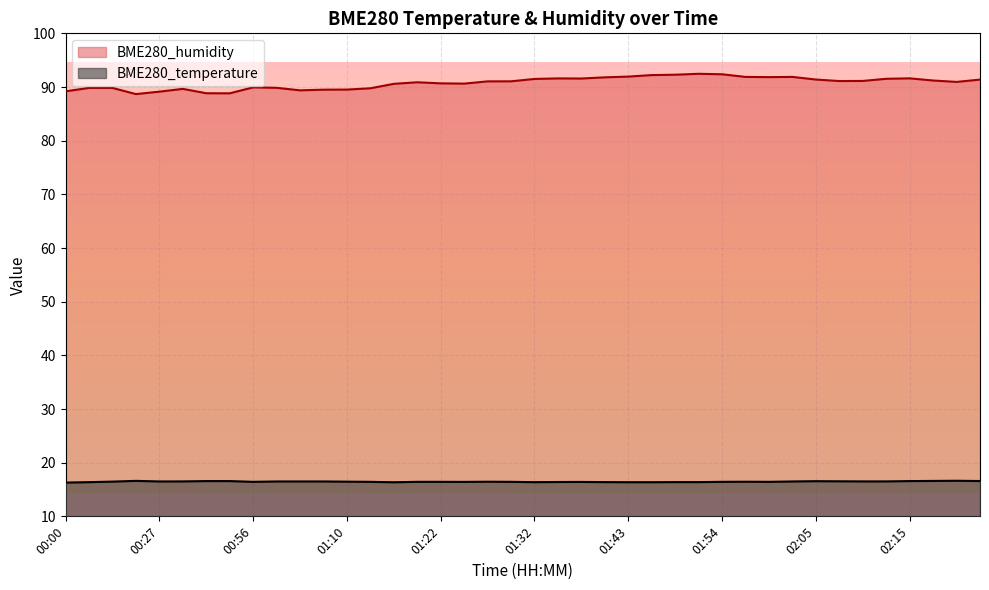

What is the highest value of the BME280_temperature series?

16.6